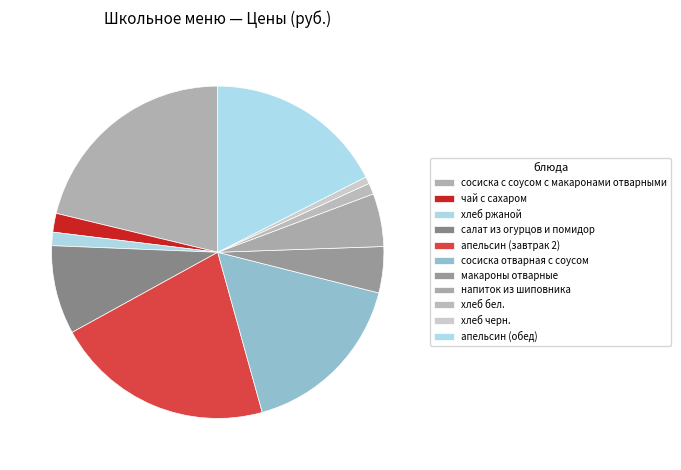

Is макароны отварные the majority of the pie?

No